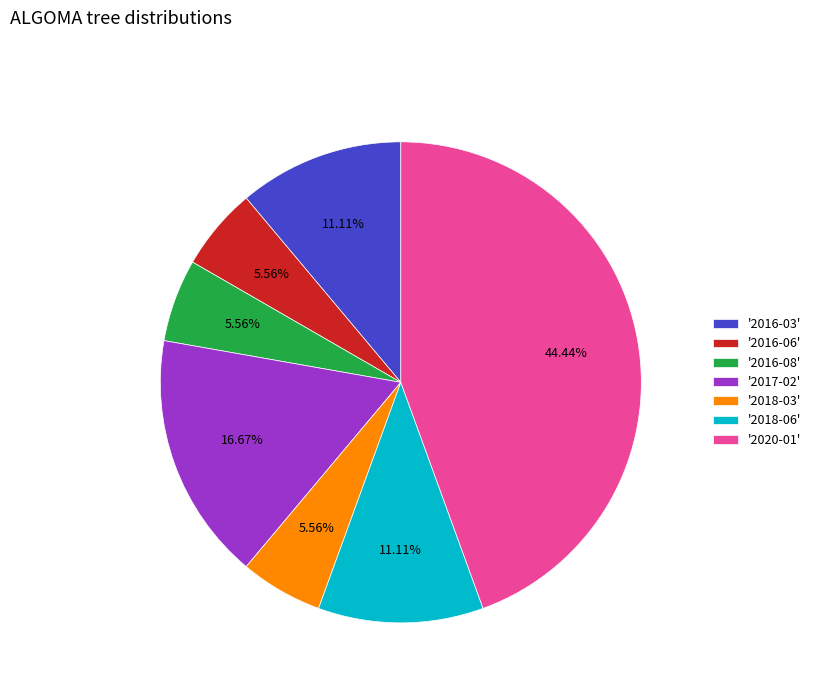

What is the largest slice in the pie chart?

'2020-01'